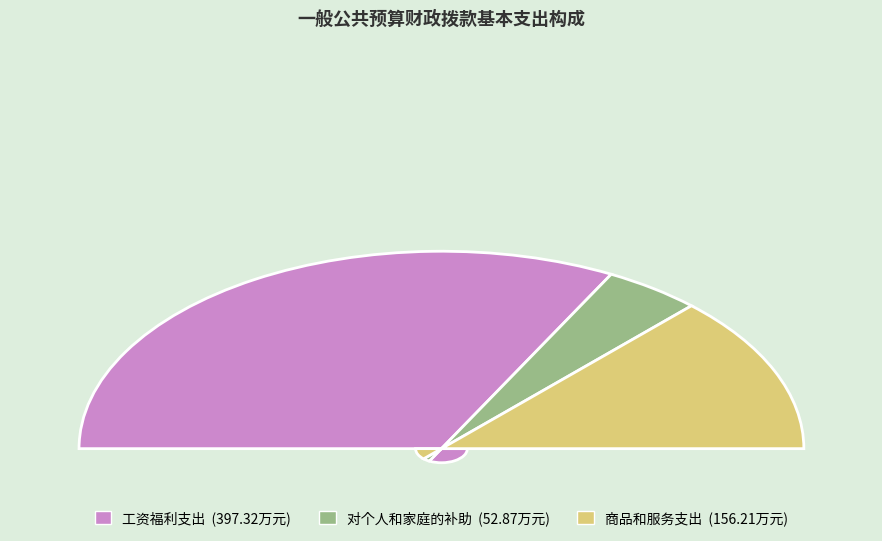

What percentage is the 商品和服务支出 slice, to the nearest percent?

26%